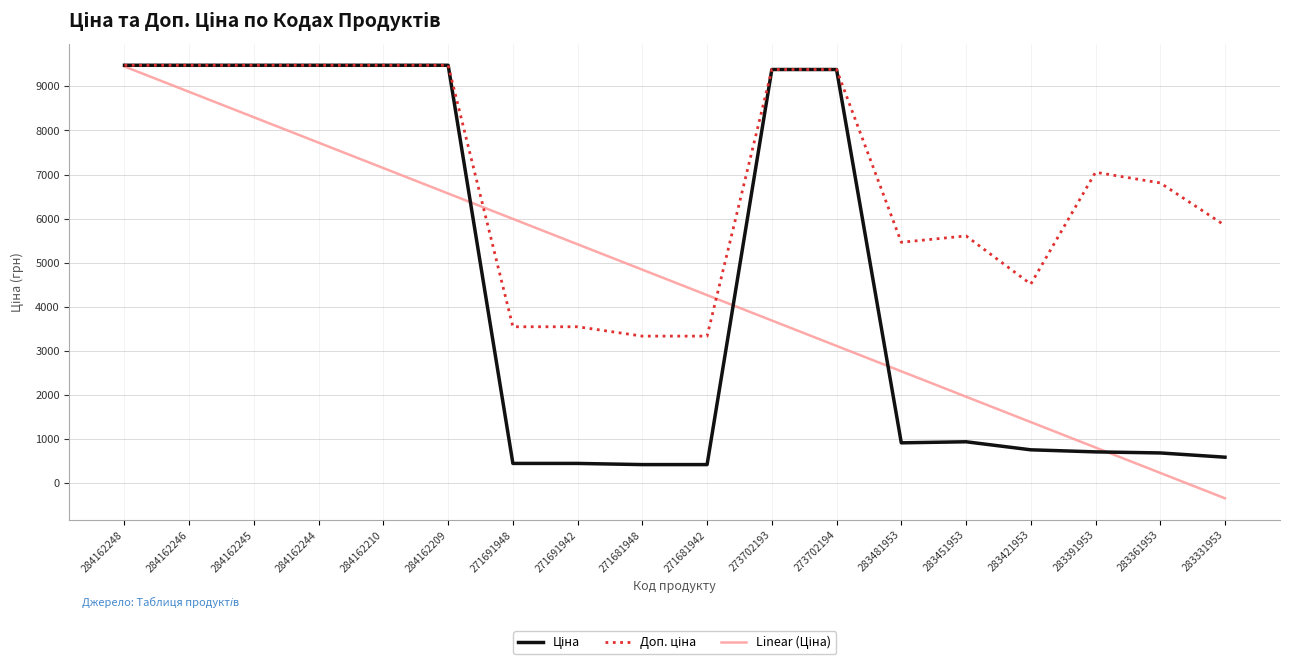

Which category has the lowest value across all series?

283331953